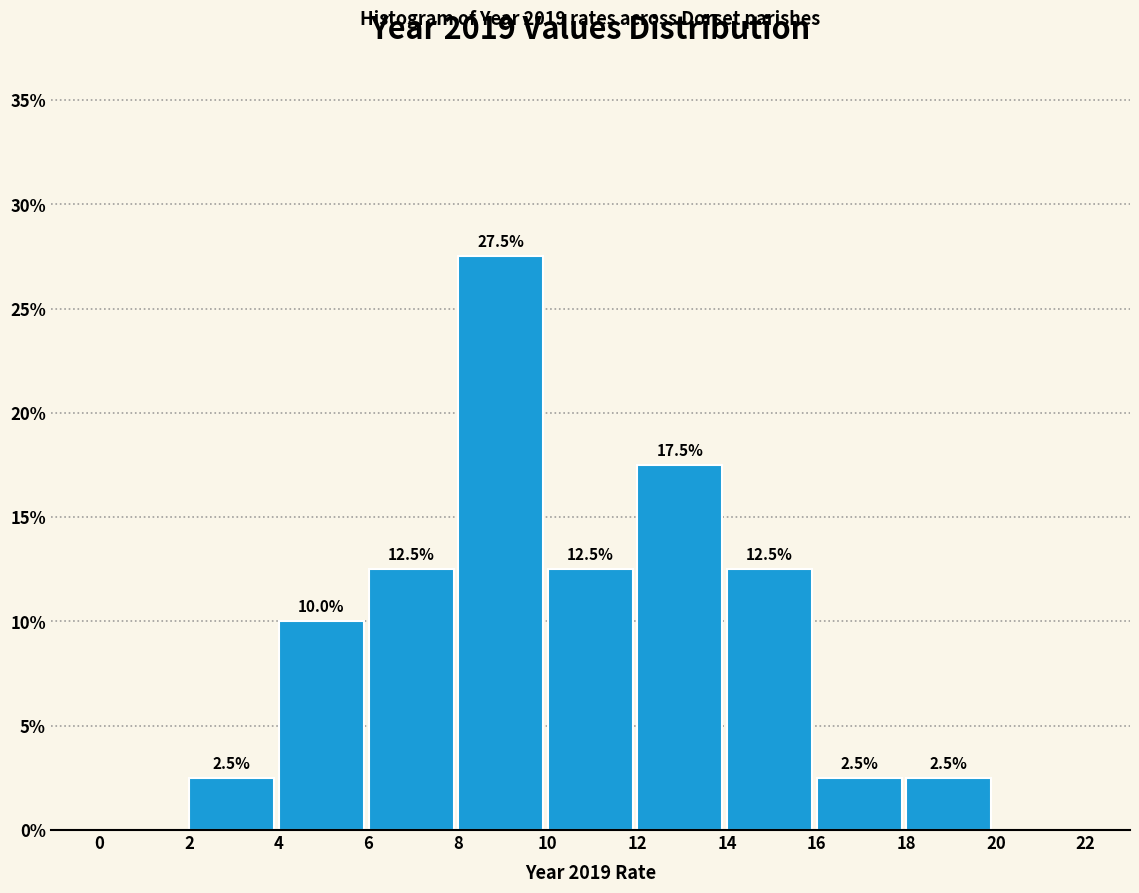

Over which range of the x-axis is the bar tallest?

8 to 10